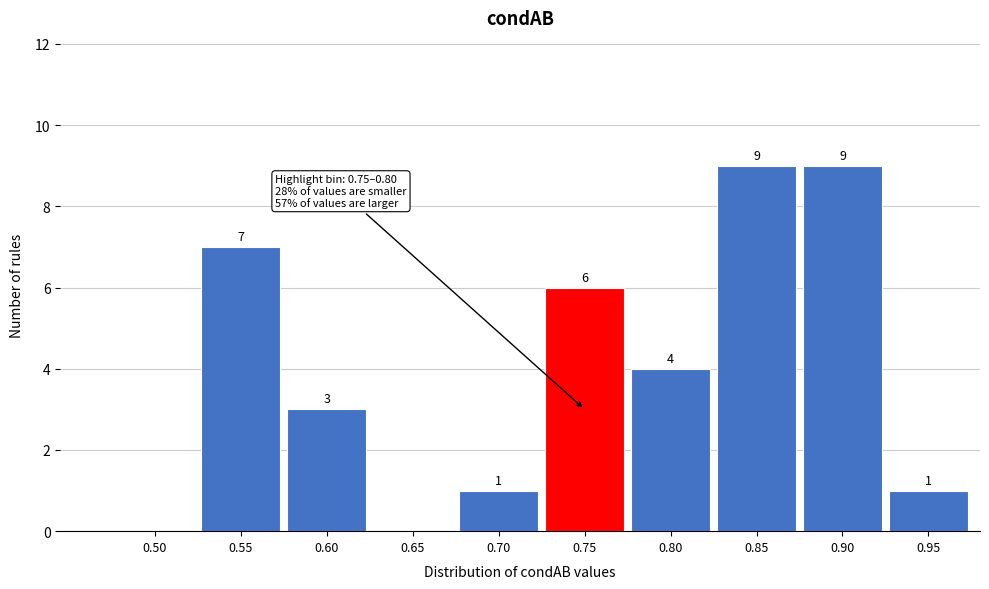

Reading left to right, transcribe all the data shown in this chart.

0.50=0	0.55=7	0.60=3	0.65=0	0.70=1	0.75=6	0.80=4	0.85=9	0.90=9	0.95=1